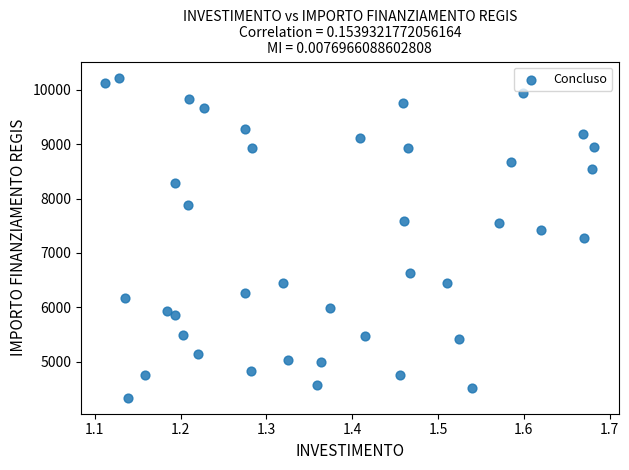

What is the range of X values (max minus min)?

0.6